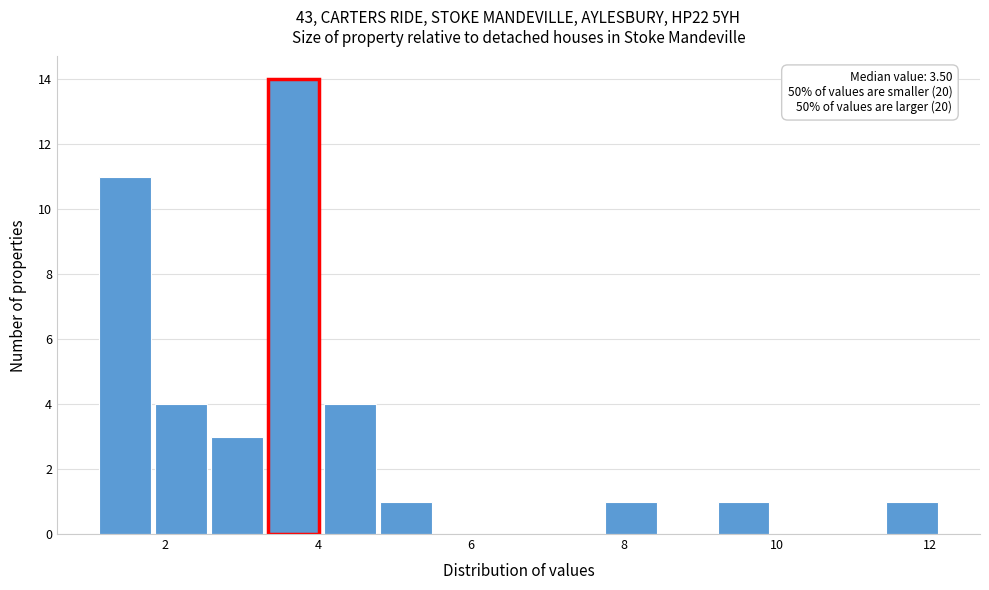

Read against the x-axis, roughly where is the centre of the tallest bar?

3.6